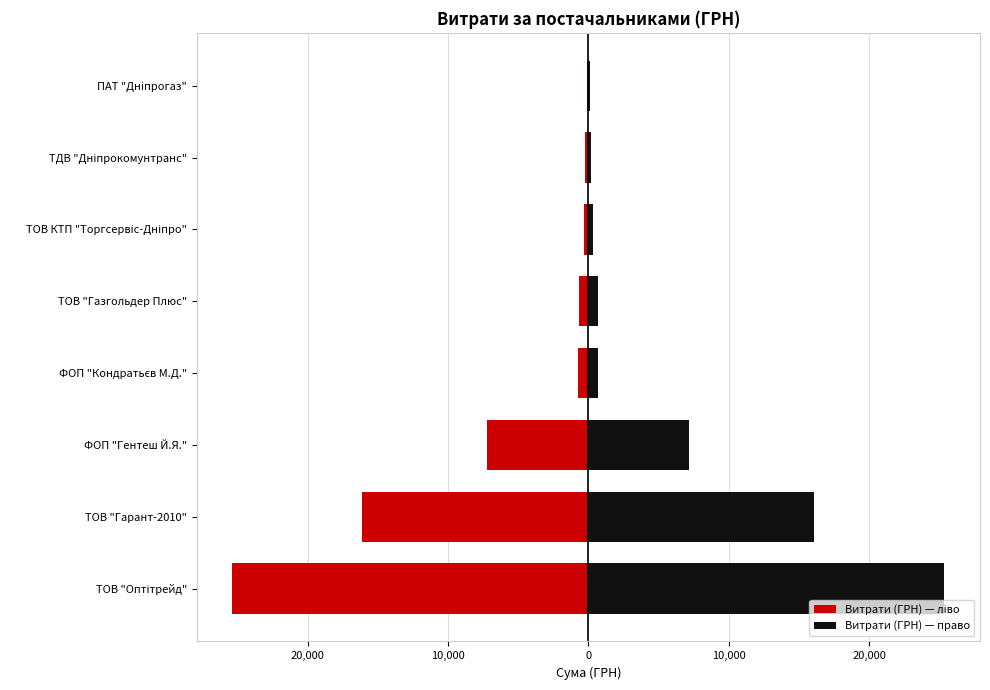

True or false: Витрати (ГРН) — ліво has a value of -16326.1 at ТОВ "Оптітрейд".

False